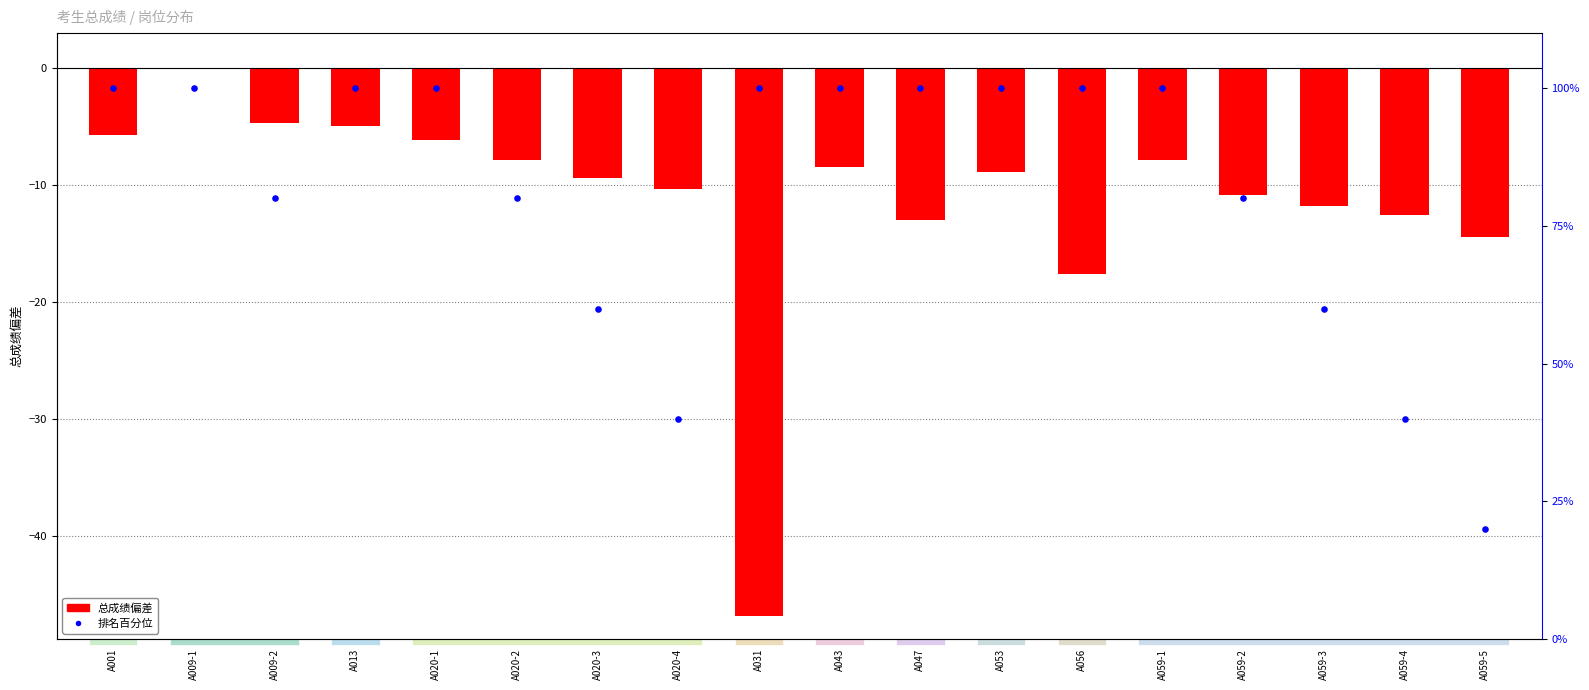

Which series has the widest spread of Y values?

排名百分位